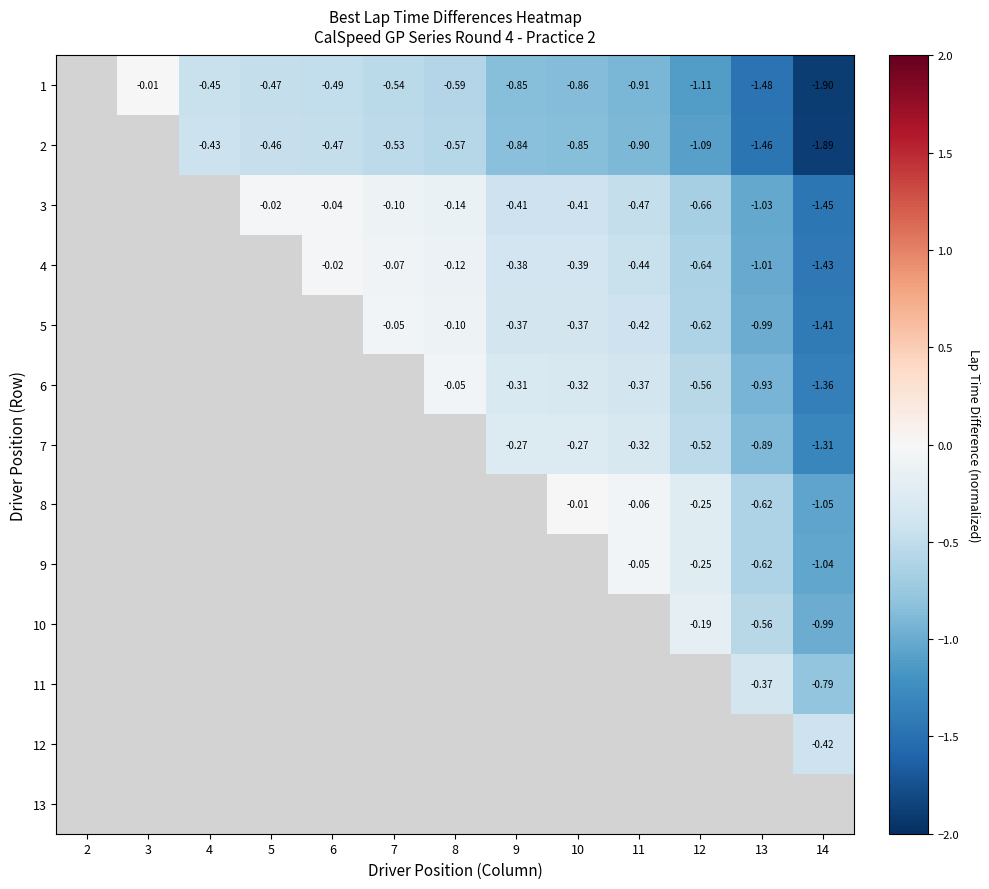

The 2 series shows -0.6 at 8. True or false?

True